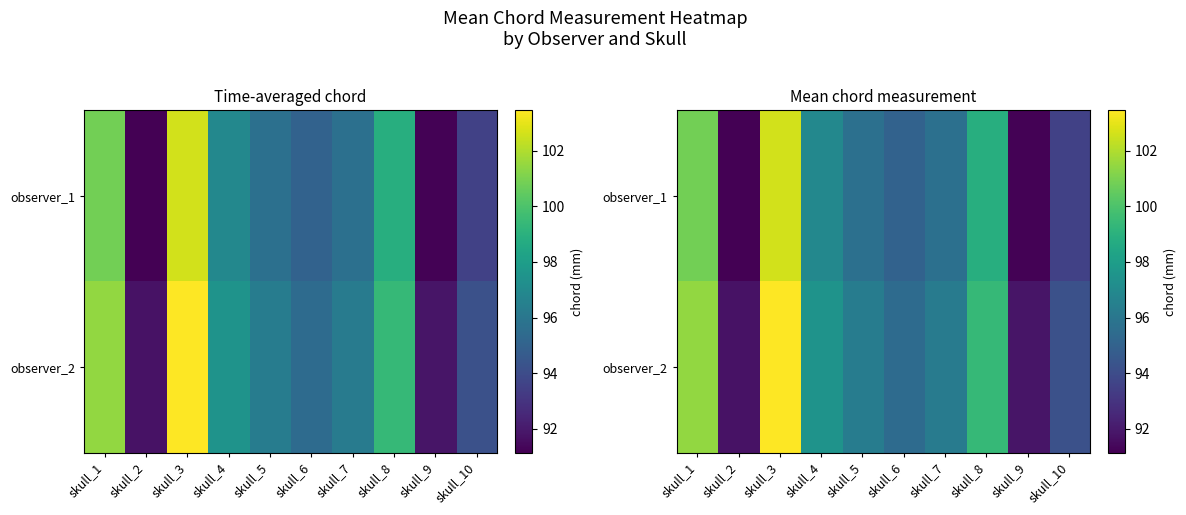

Where is observer_2 nearest to the value 97?

skull_4